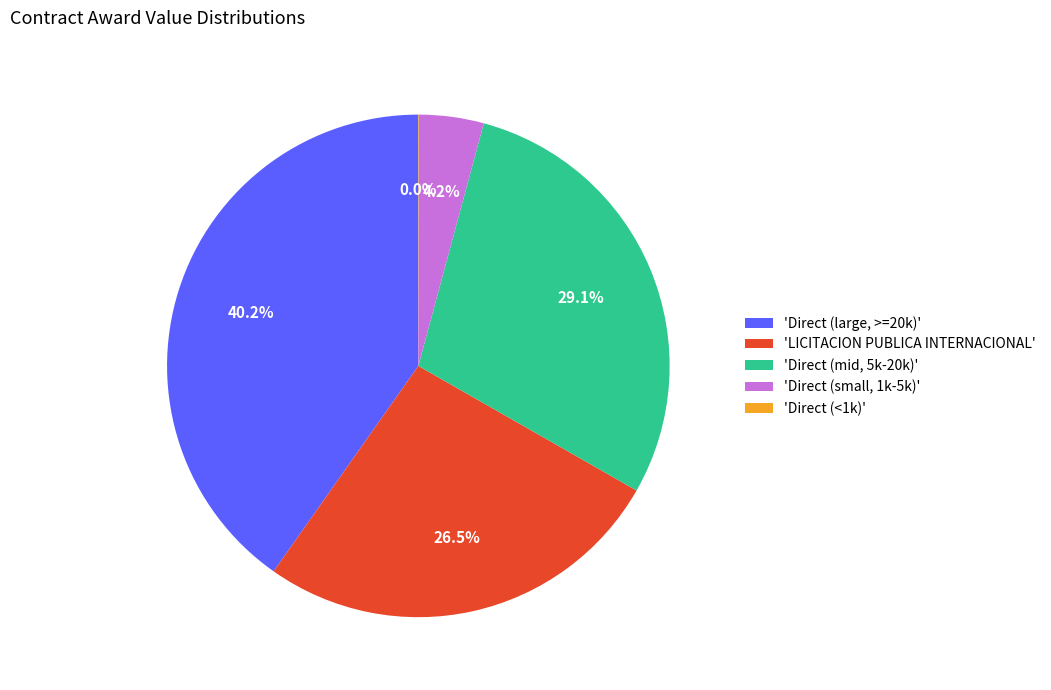

What is the ratio of the value at 'Direct (large, >=20k)' to the value at 'LICITACION PUBLICA INTERNACIONAL'?

1.5